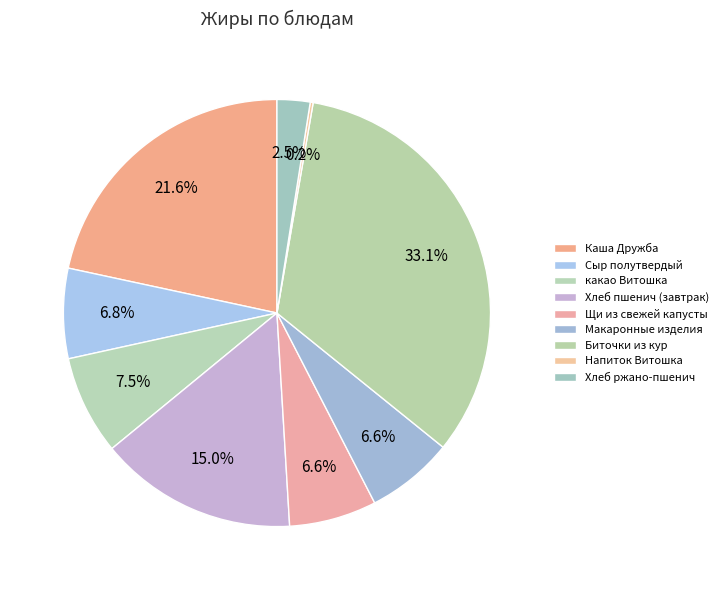

Approximately how many times larger is the value at Щи из свежей капусты compared to Биточки из кур?

0.2